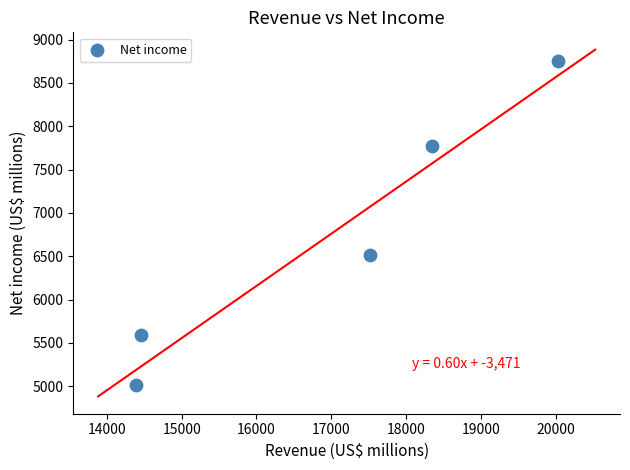

What Y value in the scatter plot is closest to 6883?

6510